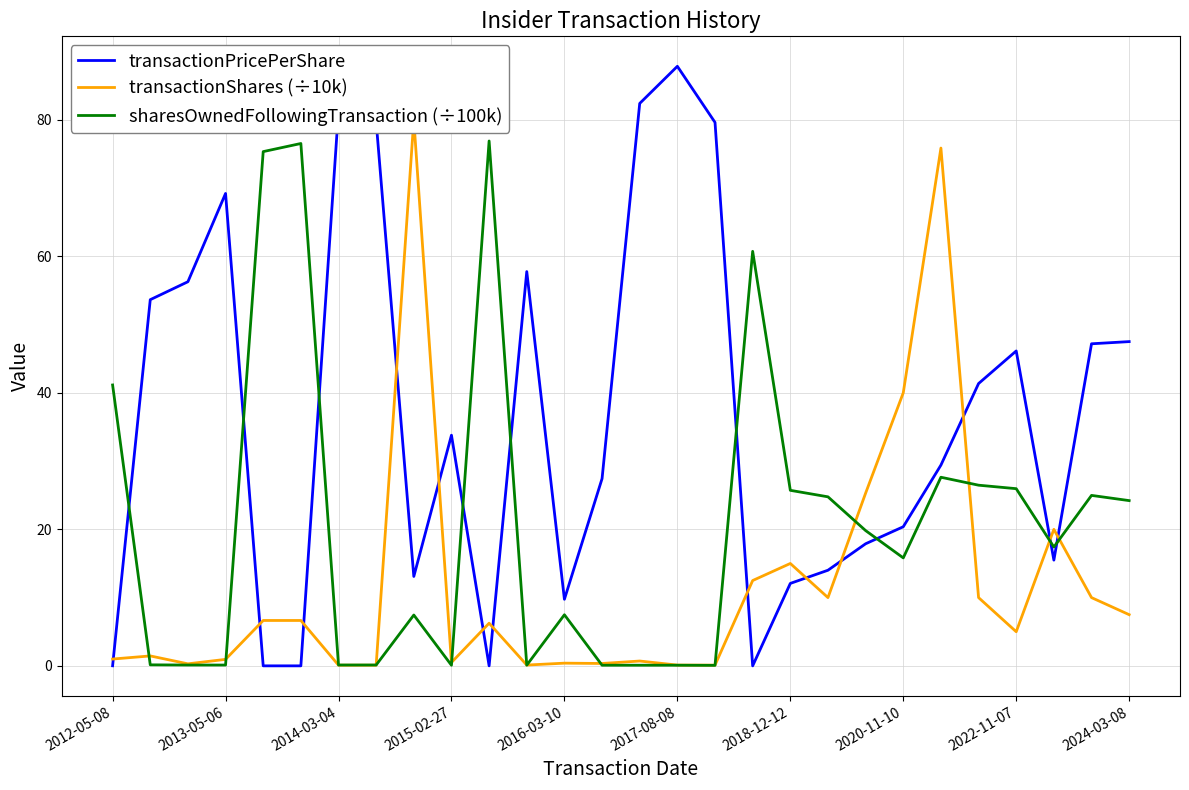

Rank the series at 26 from lowest to highest value.

transactionShares (÷10k), sharesOwnedFollowingTransaction (÷100k), transactionPricePerShare